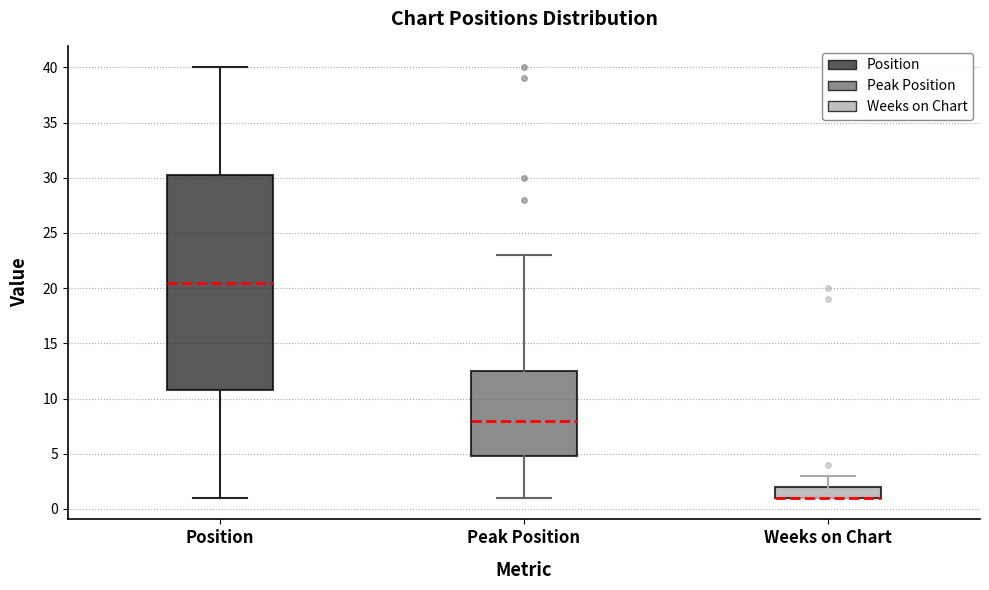

Which box is the tallest, from its lower edge to its upper edge?

Position